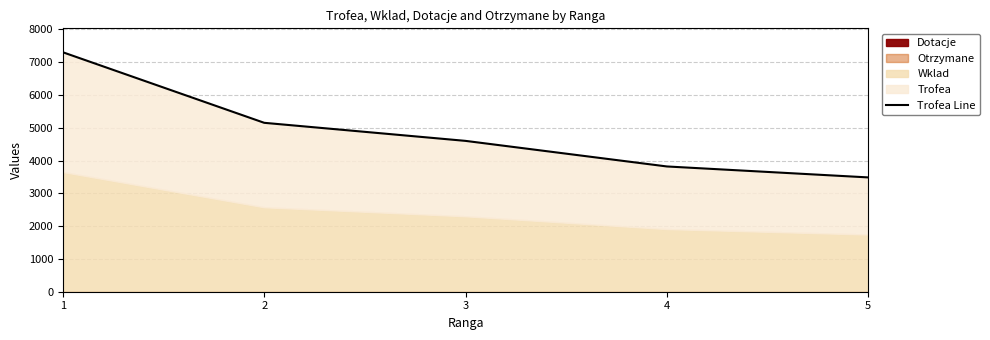

Between 5 and 4, which is larger?

4